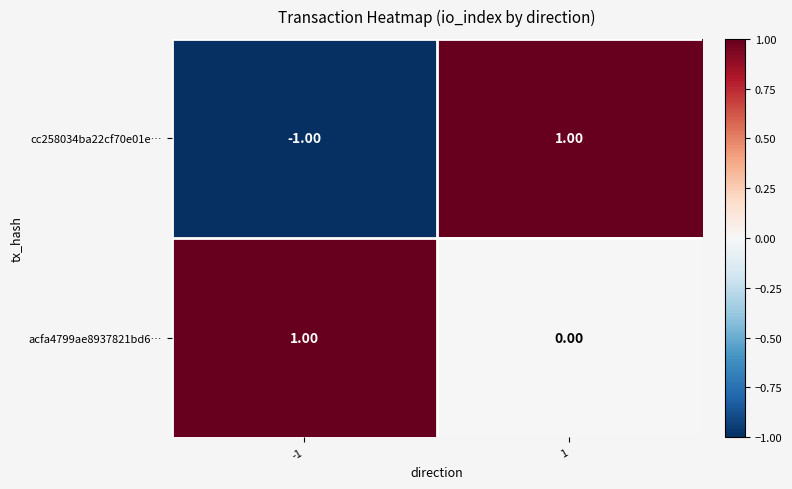

At which category does the chart reach its minimum across all series?

-1